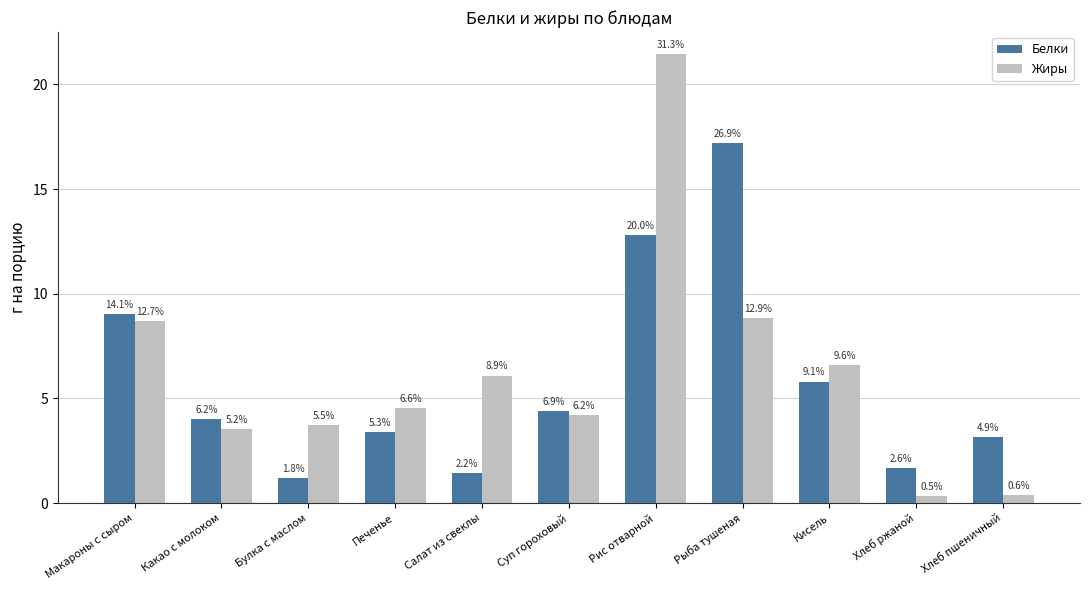

What position from the left is Хлеб пшеничный?

11